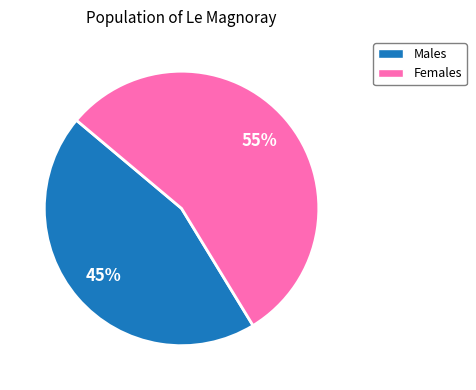

To the nearest percent, what is the average slice percentage?

50%